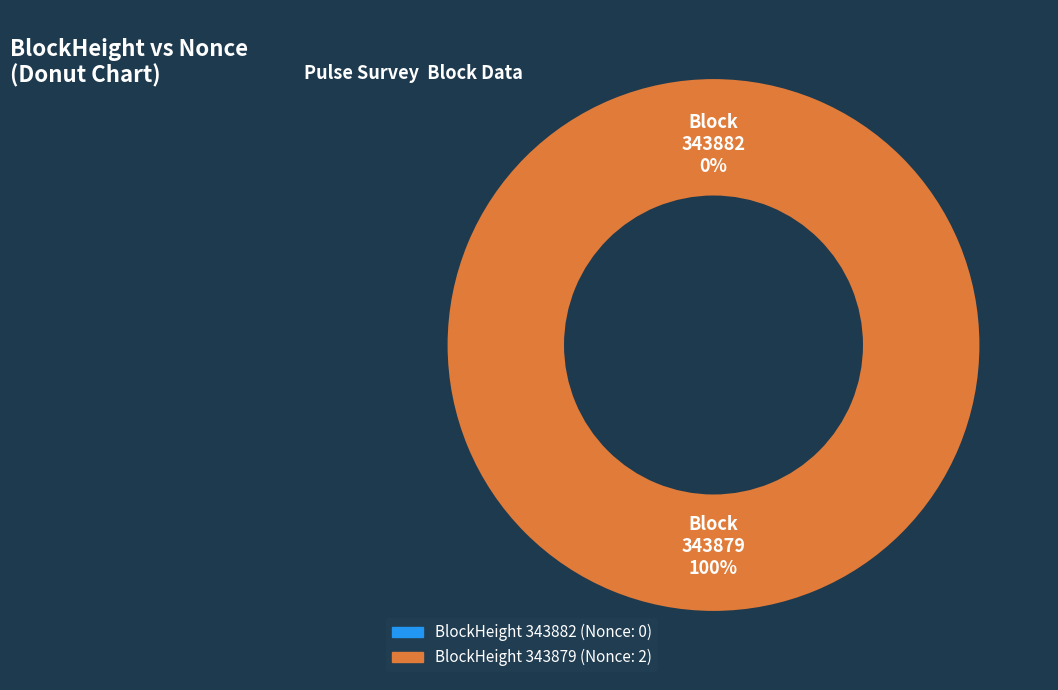

What portion of the pie excludes 343882?

100.0%